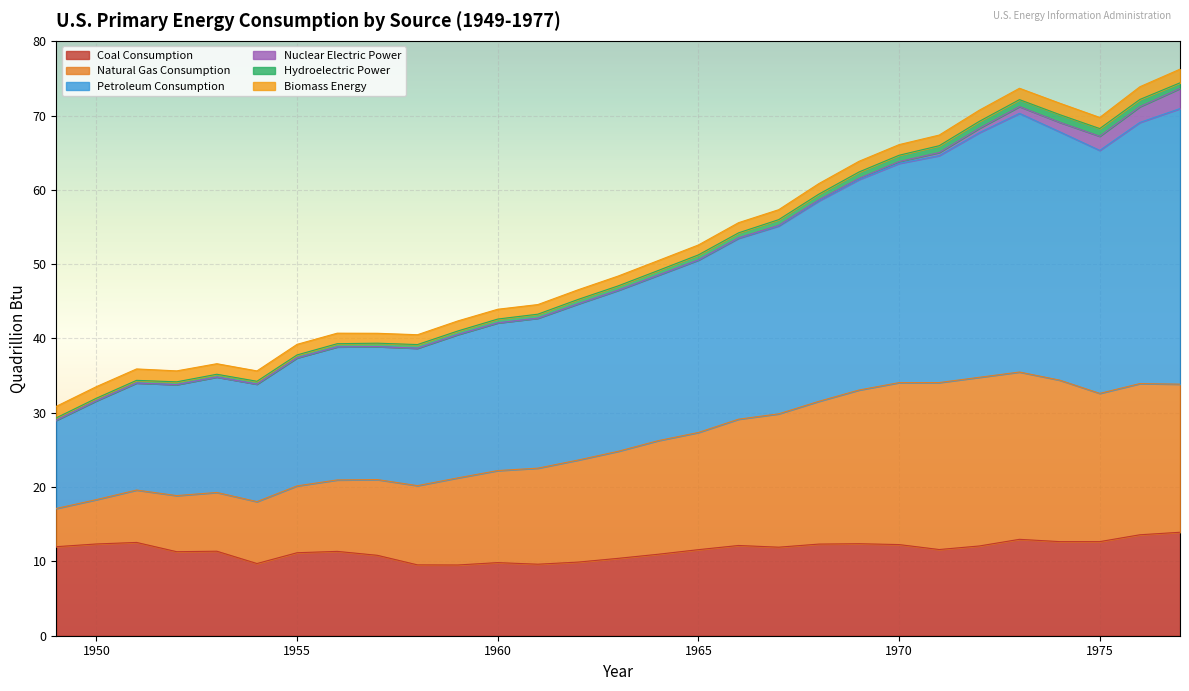

What are all the series names shown in the legend?

Coal Consumption, Natural Gas Consumption, Petroleum Consumption, Nuclear Electric Power, Hydroelectric Power, Biomass Energy